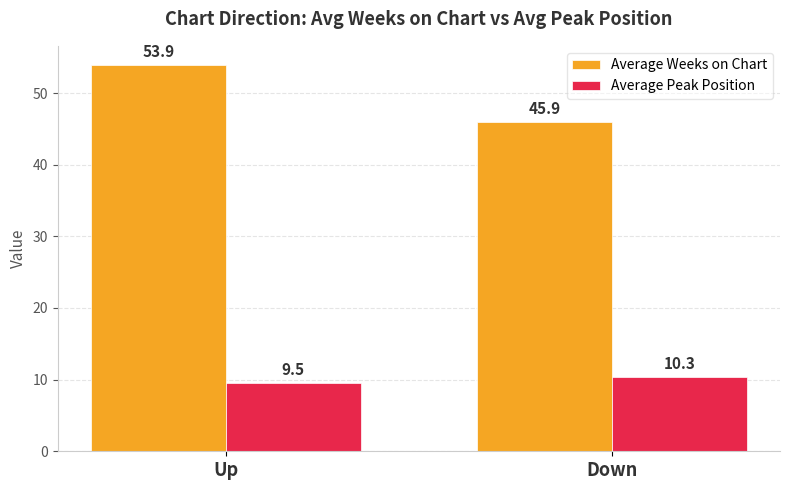

How many Average Weeks on Chart values are between 45 and 53?

1